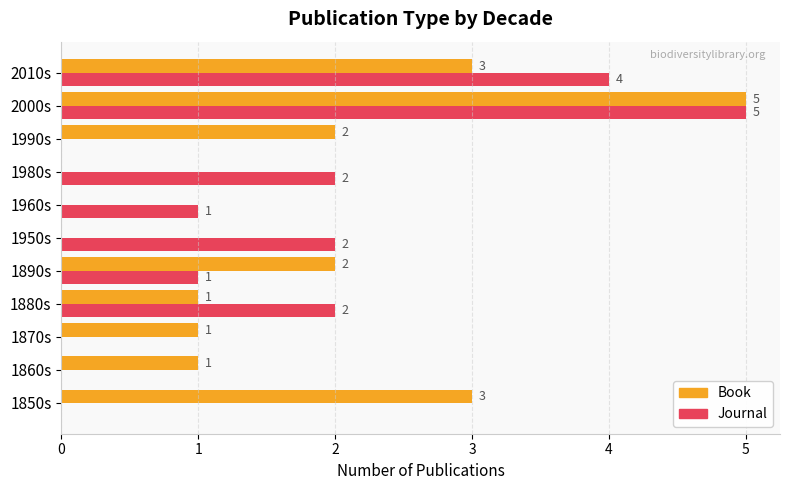

Count the number of categories in the chart.

11